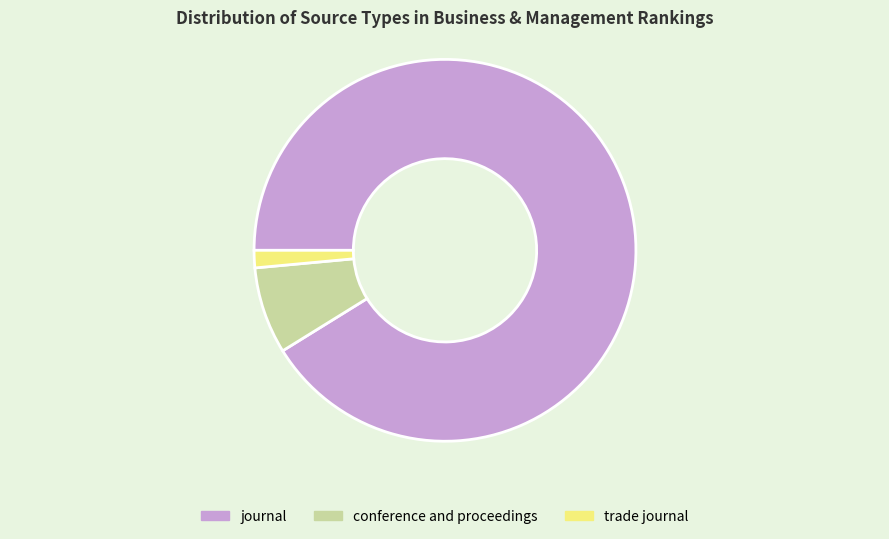

Do conference and proceedings and trade journal together represent more than half of the pie?

No